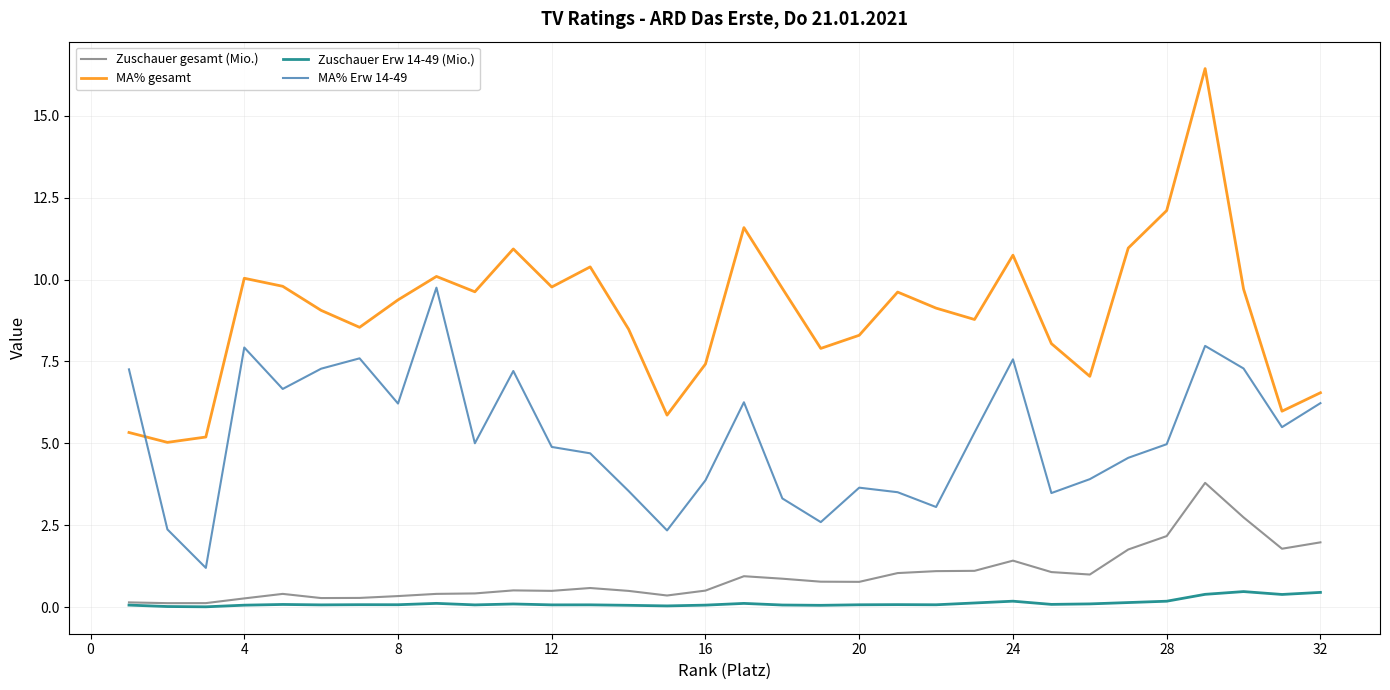

True or false: Zuschauer Erw 14-49 (Mio.) and MA% Erw 14-49 intersect in this chart.

False